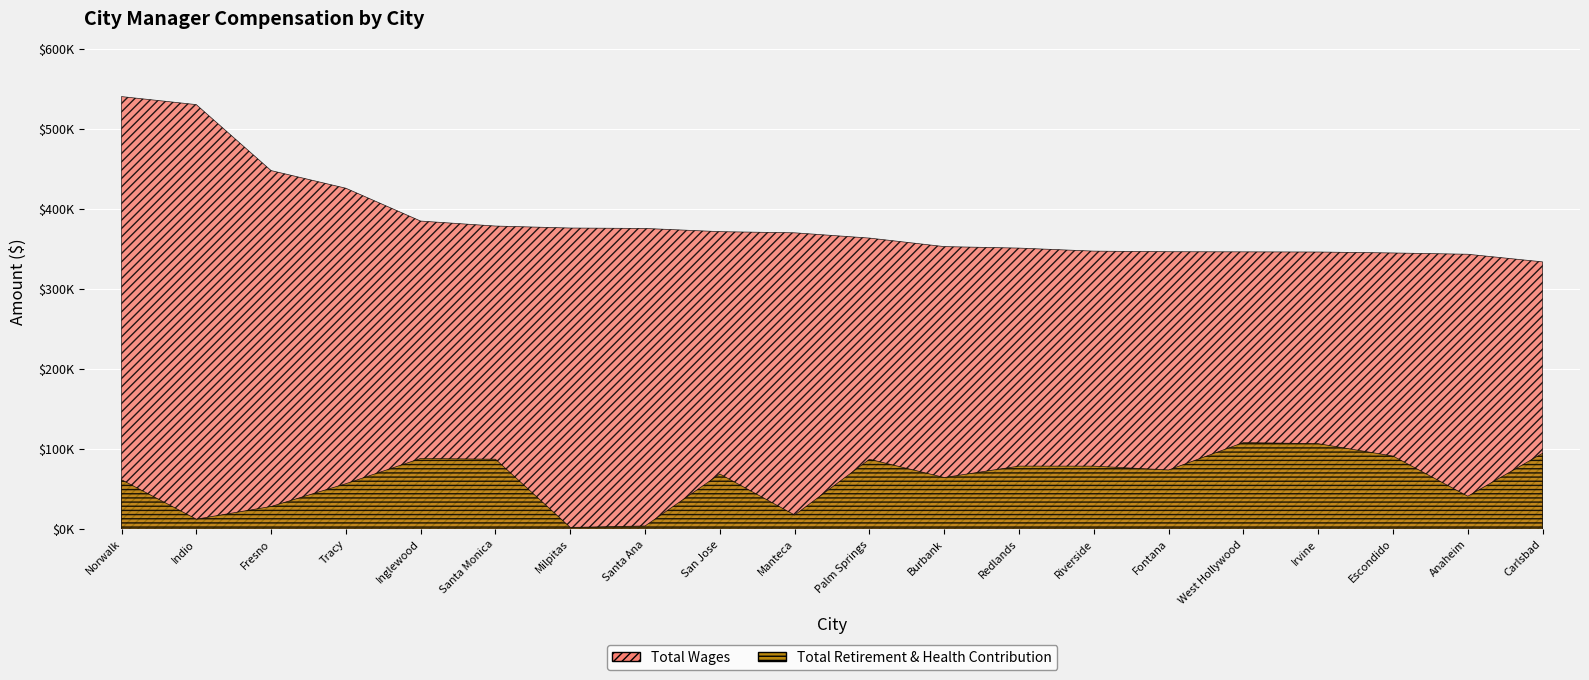

Between Santa Monica and Palm Springs, which series saw the biggest shift?

Total Wages